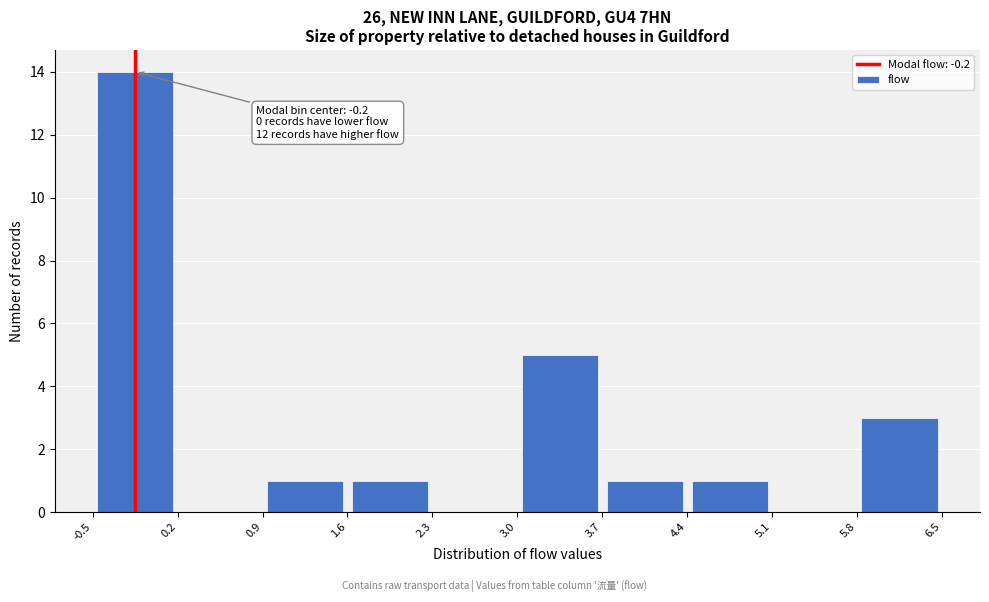

Over which range of the x-axis is the bar tallest?

-0.5 to 0.2